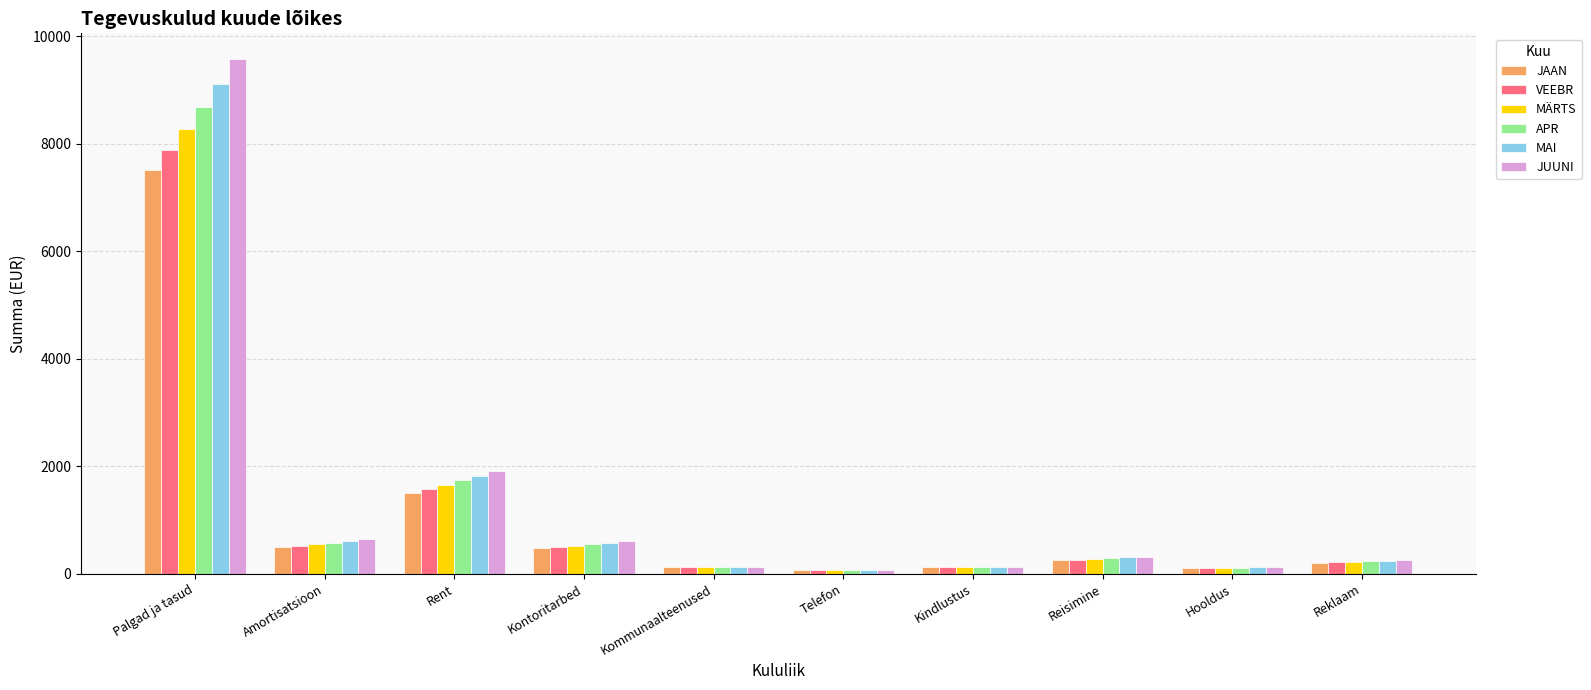

Between Palgad ja tasud and Kommunaalteenused, which series saw the biggest shift?

JUUNI